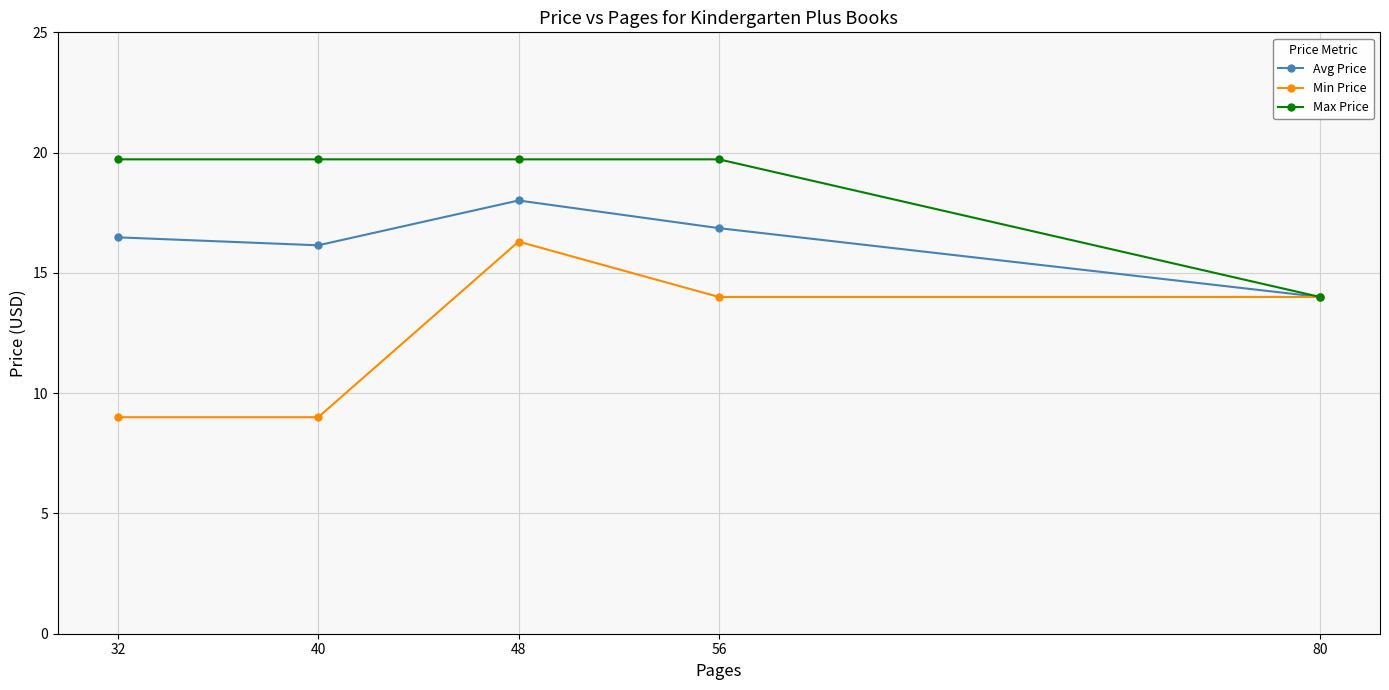

What is the difference between the maximum and minimum values in the Max Price series?

5.7